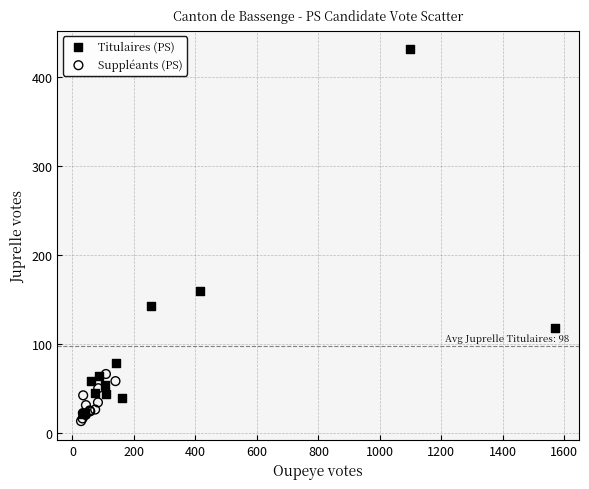

Which series has the widest spread of Y values?

Titulaires (PS)